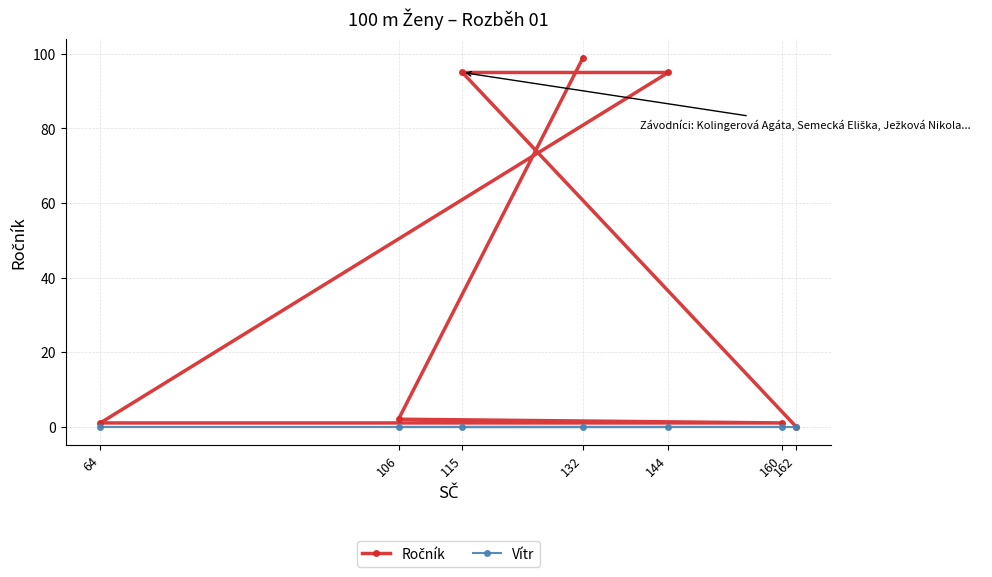

True or false: Vítr and Ročník intersect in this chart.

False